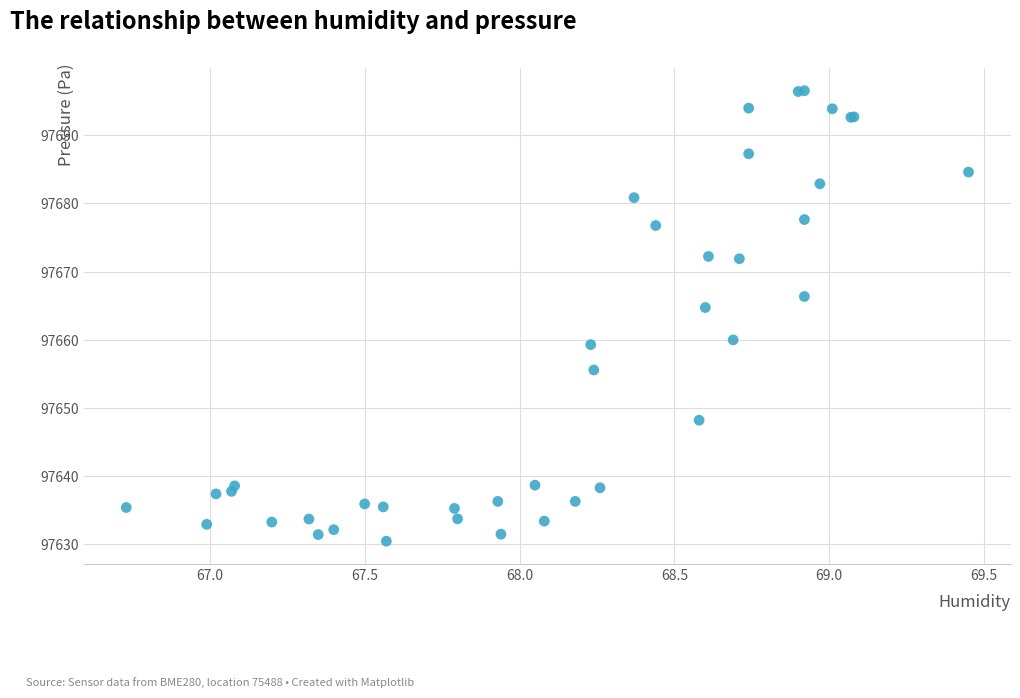

What Y value in the scatter plot is closest to 97663?

97664.7